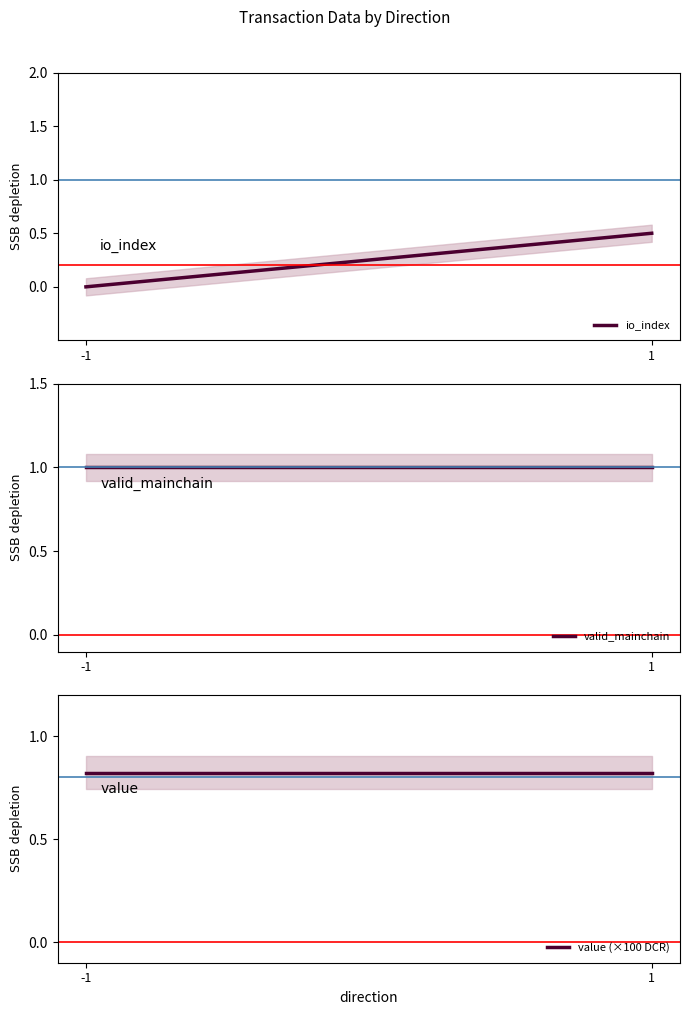

Rank the series by their maximum value, from highest to lowest.

valid_mainchain, value (×100 DCR), io_index